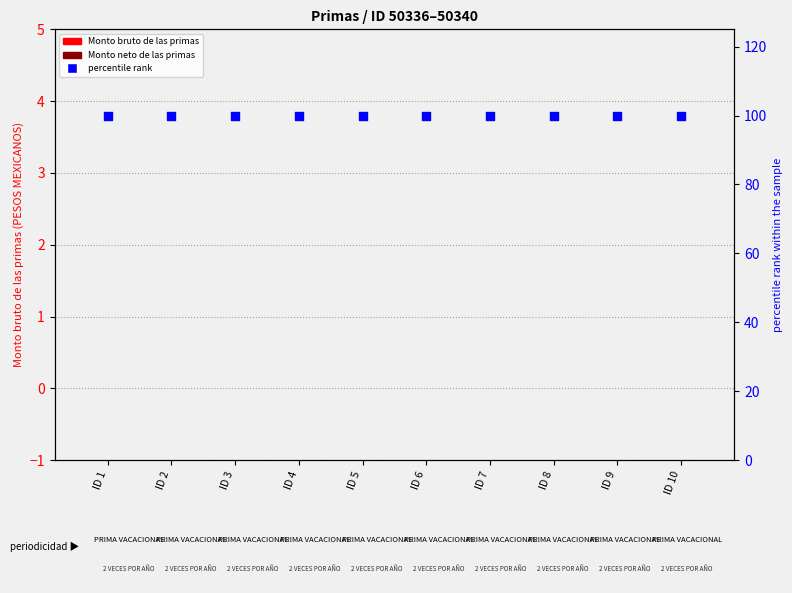

Which series has the largest total across all categories?

percentile rank within the sample